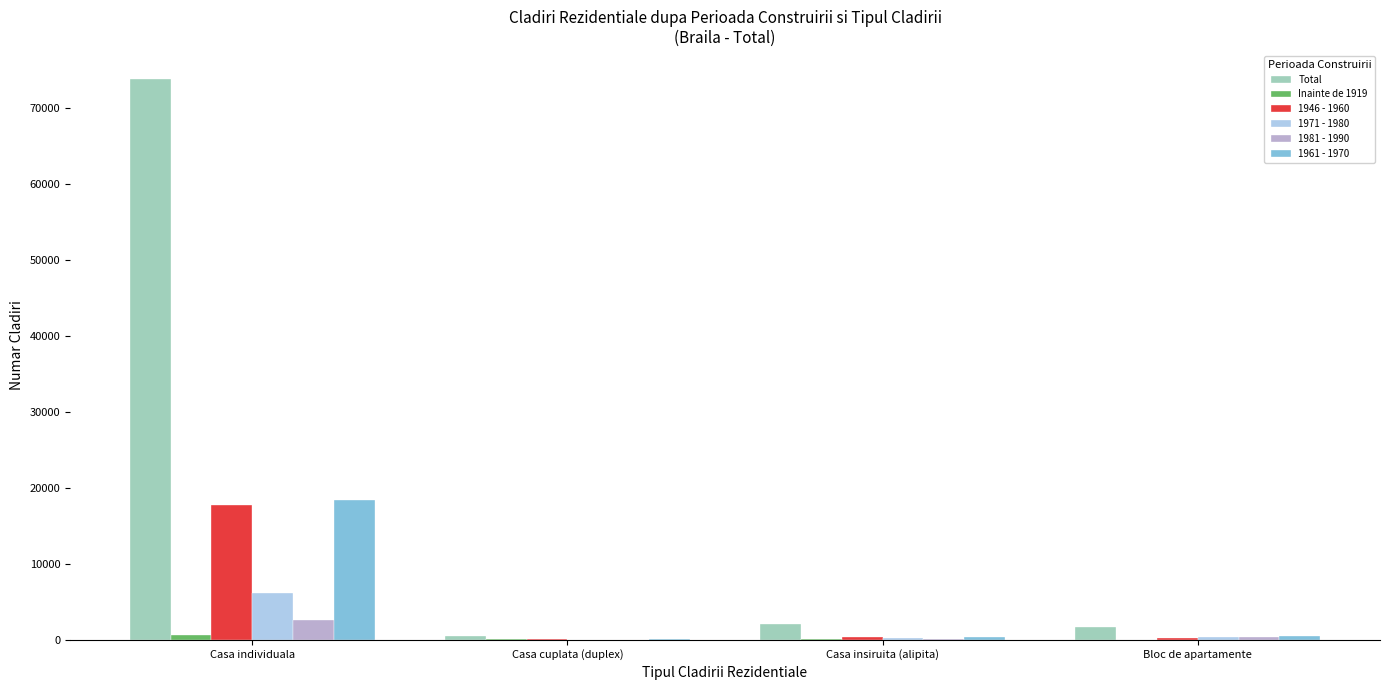

Is it true that 1946 - 1960 equals 17810 at Casa individuala?

True